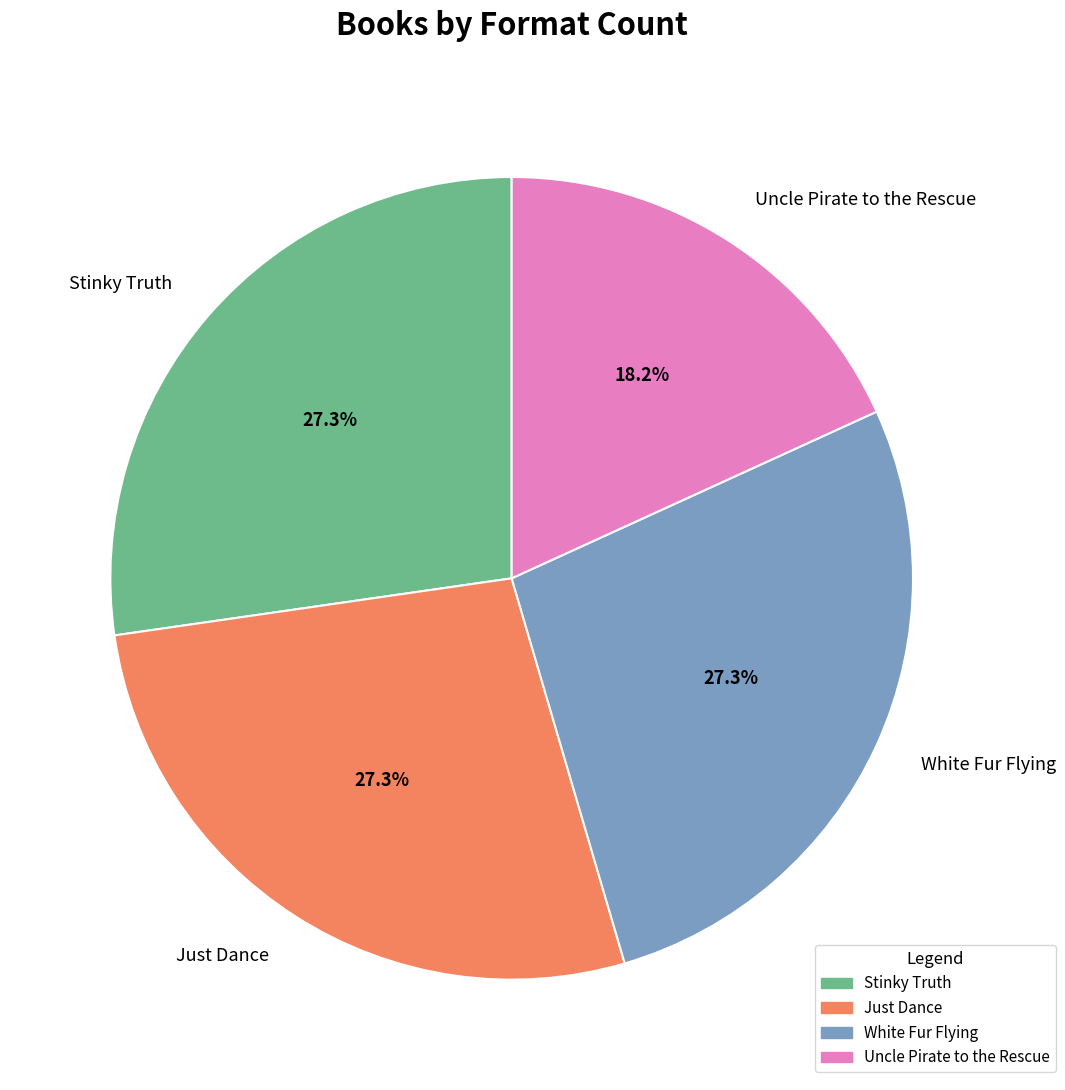

Count the number of slices in the pie.

4